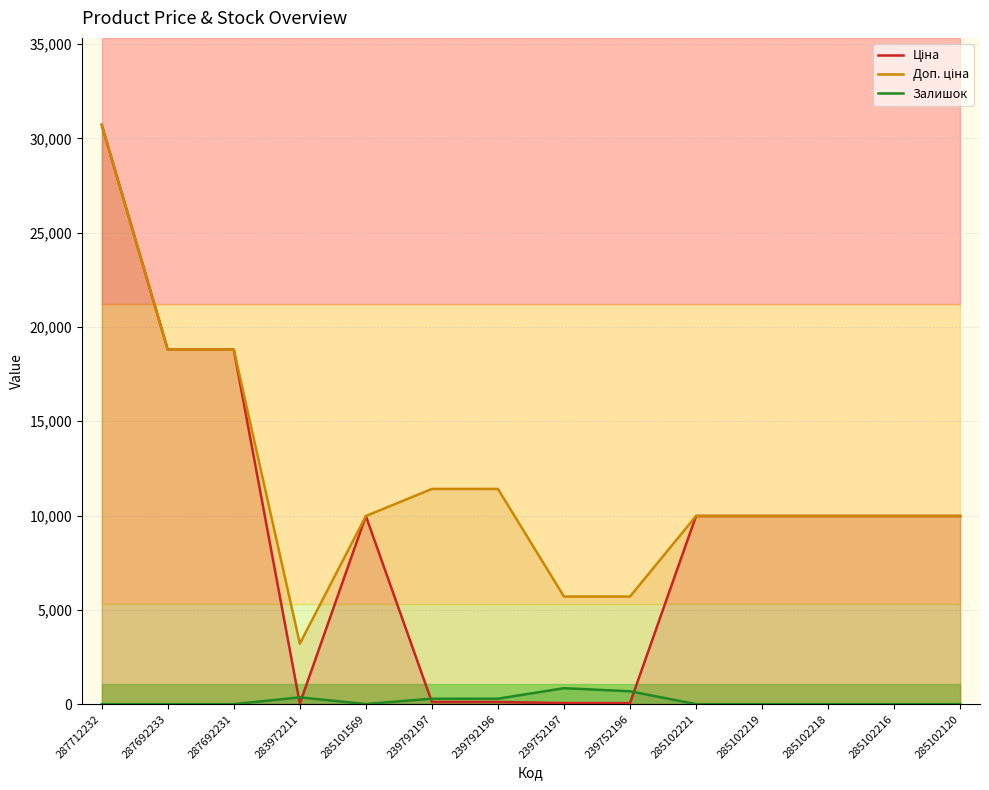

What is the label of the 3rd point from the right?

285102218